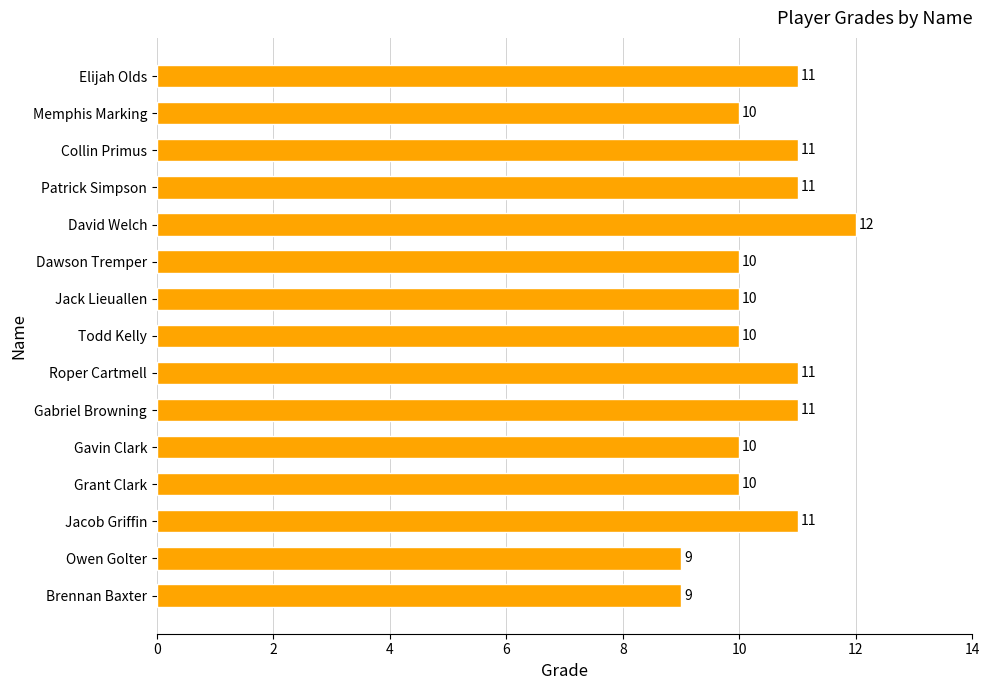

The chart shows a value of 19 at Jacob Griffin. True or false?

False